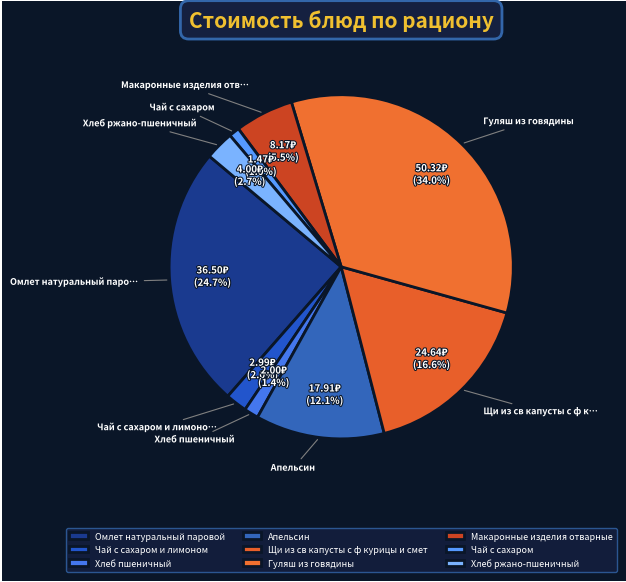

To the nearest percent, what portion does Омлет натуральный паровой represent?

25%